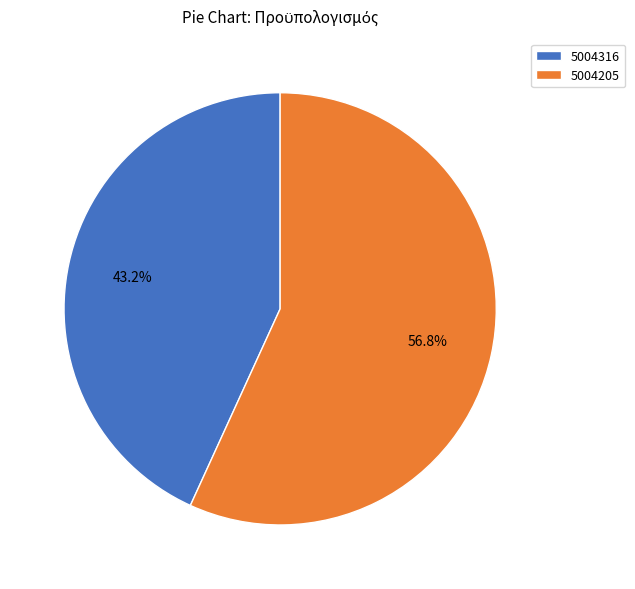

To the nearest percent, what is the difference between the 5004205 and 5004316 slice percentages?

14%